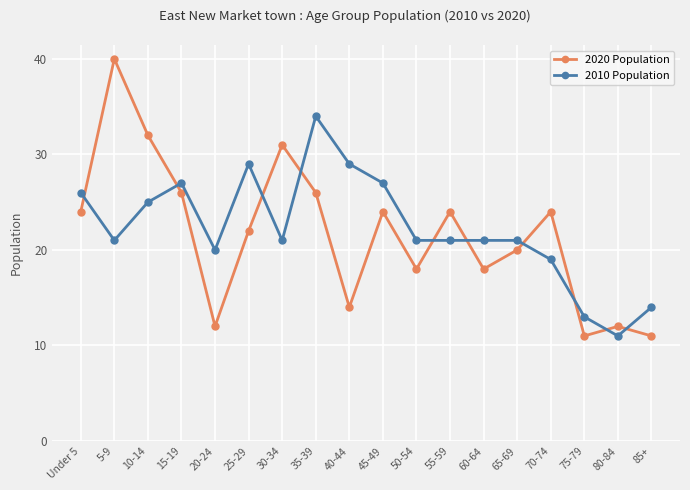

Between 65-69 and 80-84, which series saw the biggest shift?

2010 Population